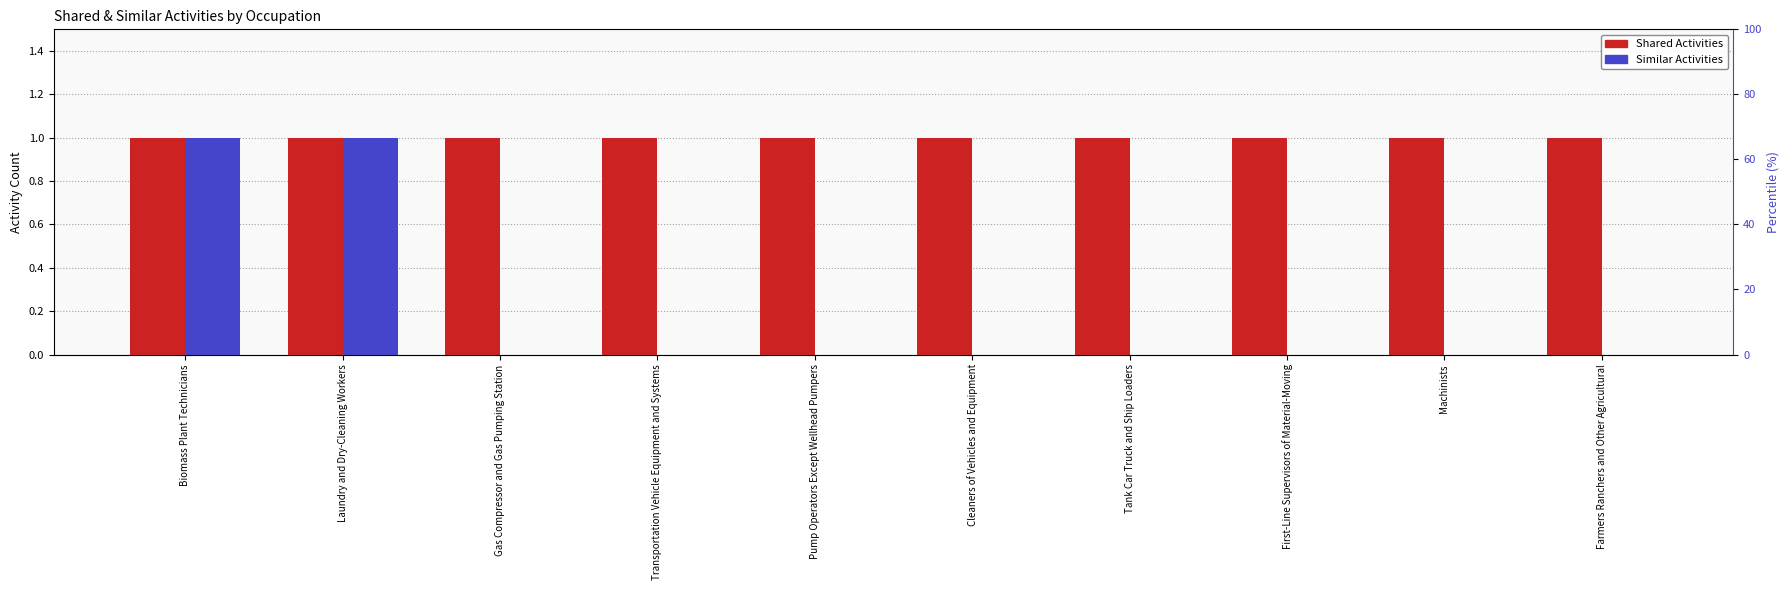

Is it true that Similar Activities equals 0 at Gas Compressor and Gas Pumping Station?

False